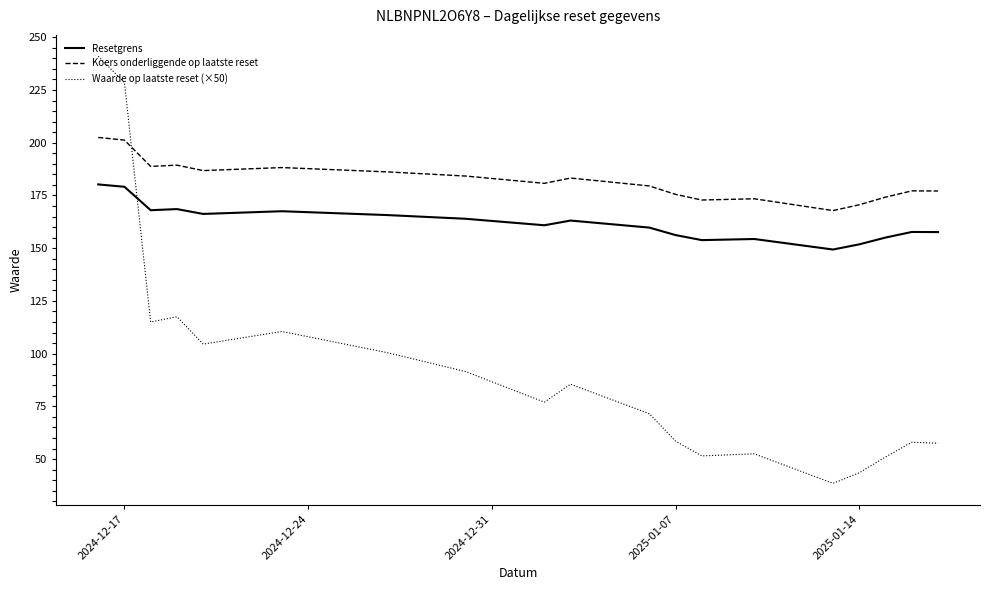

What are all the series names shown in the legend?

Resetgrens, Koers onderliggende op laatste reset, Waarde op laatste reset (×50)